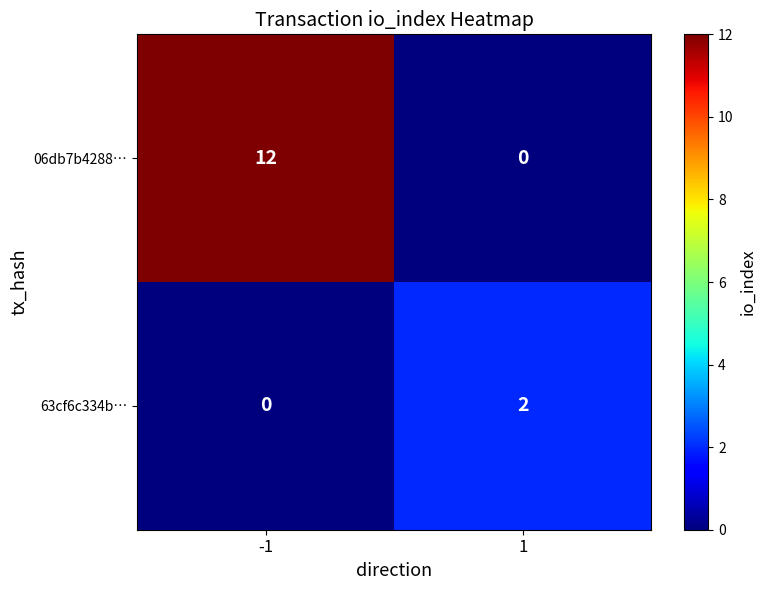

List the series in order of their peak value, lowest first.

63cf6c334b…, 06db7b4288…